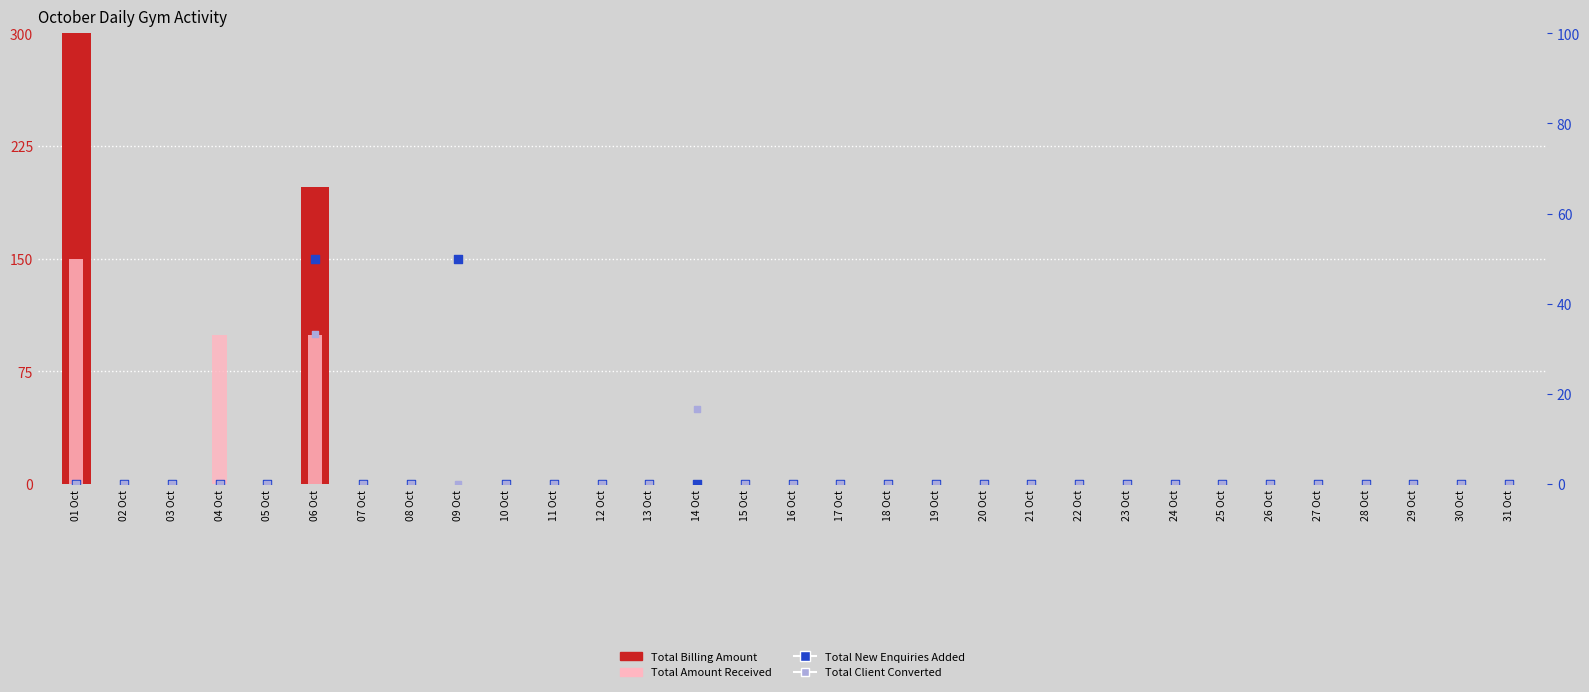

At how many categories does at least one series exceed 1517?

1